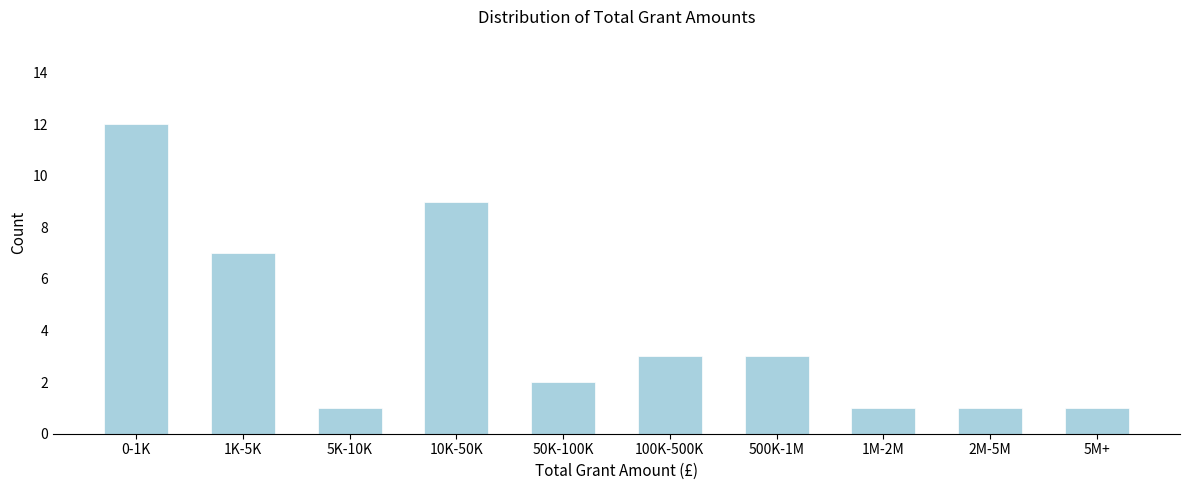

Reading left to right, what are all the values shown in this chart?

12	7	1	9	2	3	3	1	1	1